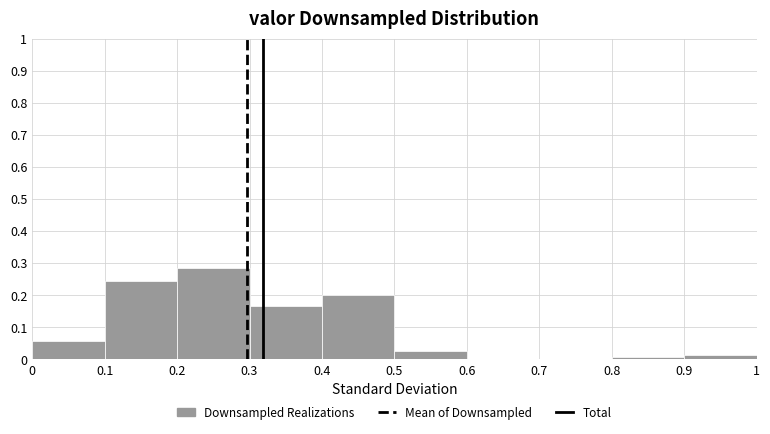

What is the height of the bar covering 0 to 0.1 on the x-axis? The values are not printed on the chart, so give them approximately, as read against the axis.

0.06